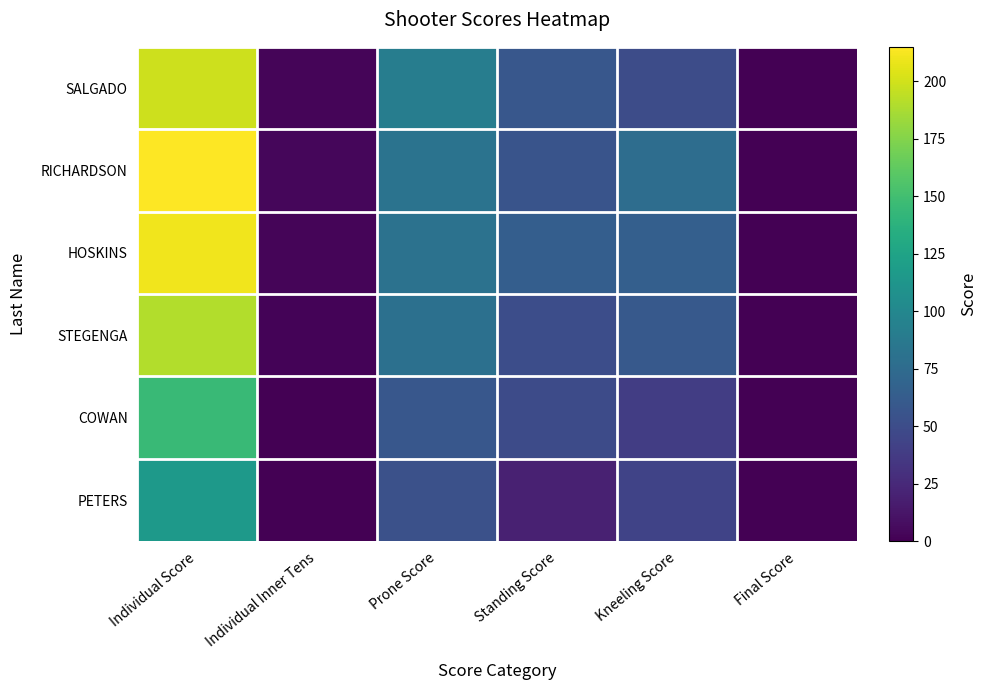

Reading right to left, list all the values displayed in this chart.

SALGADO: Final Score=0	Kneeling Score=50	Standing Score=58	Prone Score=91	Individual Inner Tens=3	Individual Score=199
RICHARDSON: Final Score=0	Kneeling Score=77	Standing Score=56	Prone Score=82	Individual Inner Tens=4	Individual Score=215
HOSKINS: Final Score=0	Kneeling Score=65	Standing Score=64	Prone Score=81	Individual Inner Tens=3	Individual Score=210
STEGENGA: Final Score=0	Kneeling Score=60	Standing Score=51	Prone Score=79	Individual Inner Tens=2	Individual Score=190
COWAN: Final Score=0	Kneeling Score=39	Standing Score=49	Prone Score=58	Individual Inner Tens=0	Individual Score=146
PETERS: Final Score=0	Kneeling Score=43	Standing Score=20	Prone Score=53	Individual Inner Tens=0	Individual Score=116